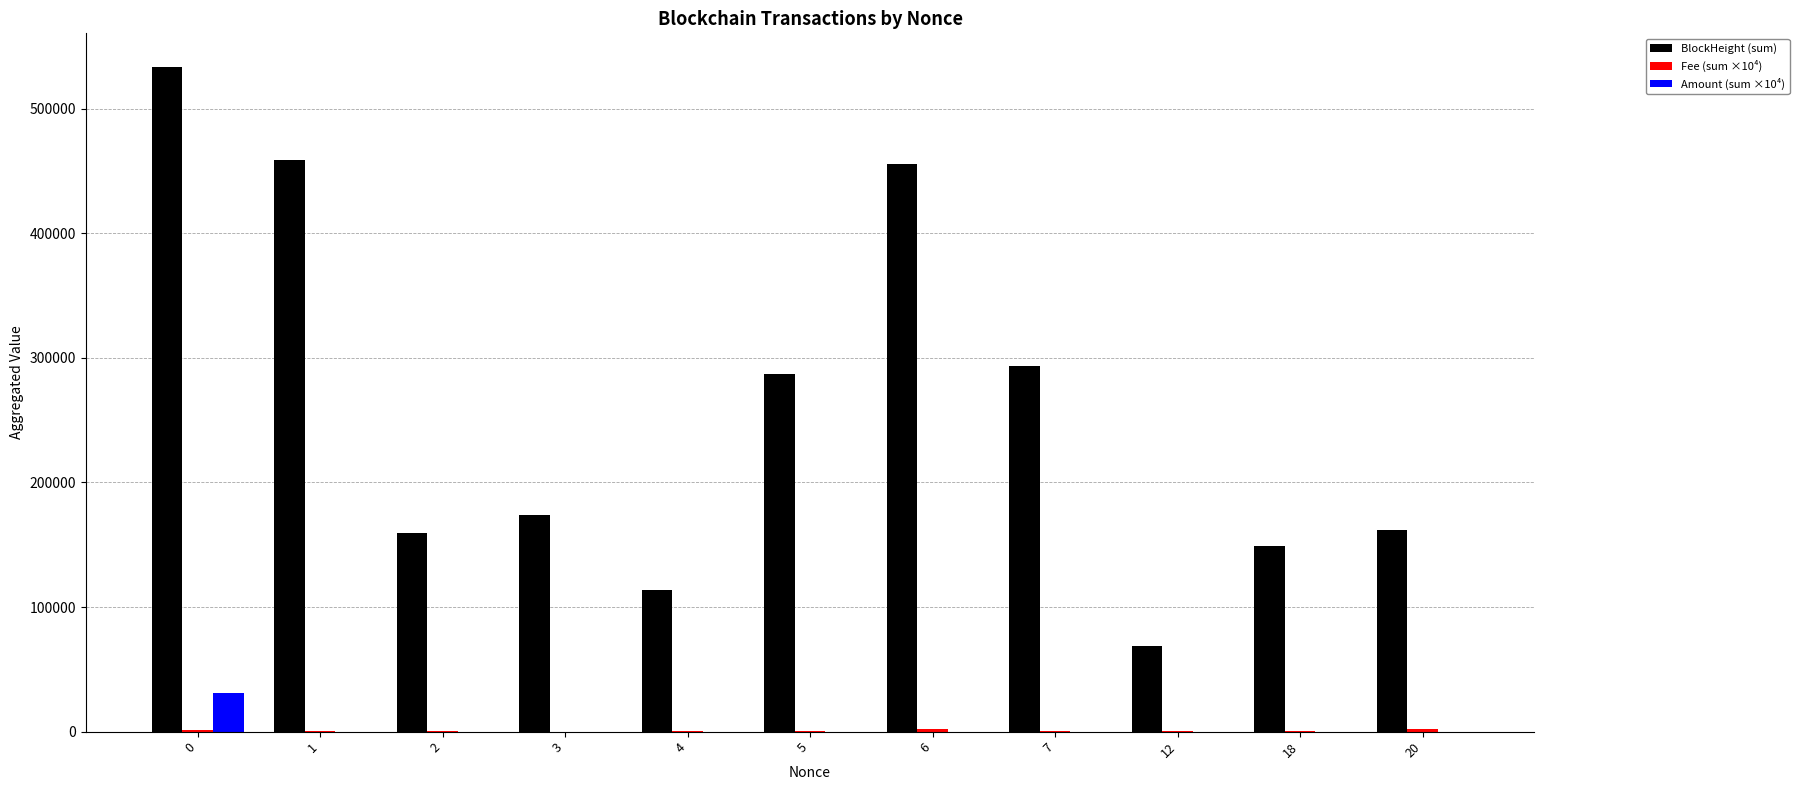

What is the average value of the Amount (sum ×10⁴) series?

2818.2